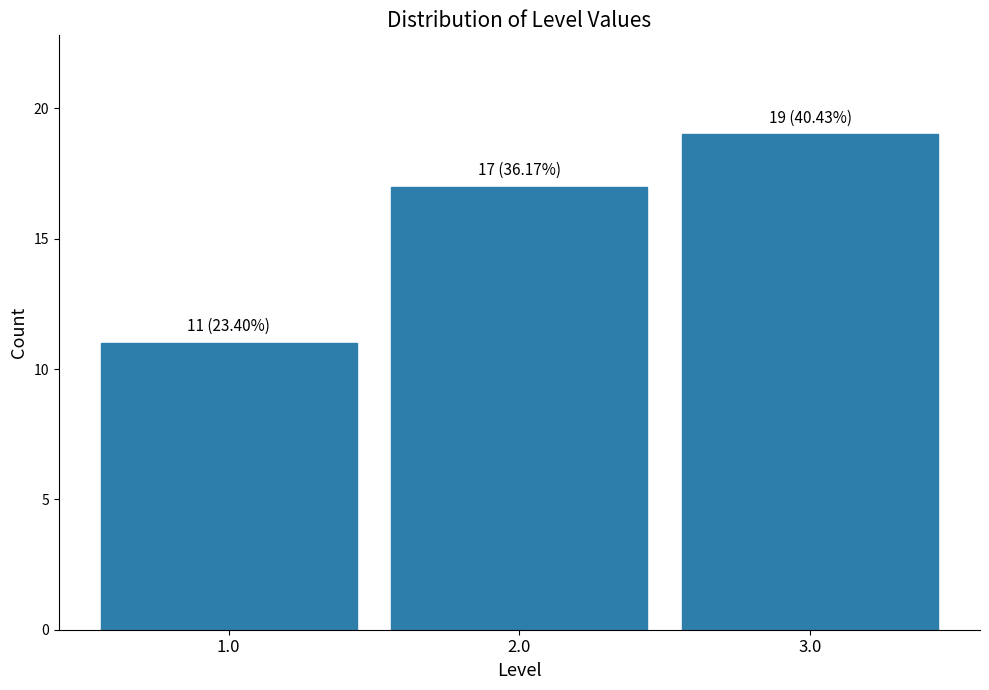

Reading right to left, transcribe all the data shown in this chart.

3.0=19	2.0=17	1.0=11